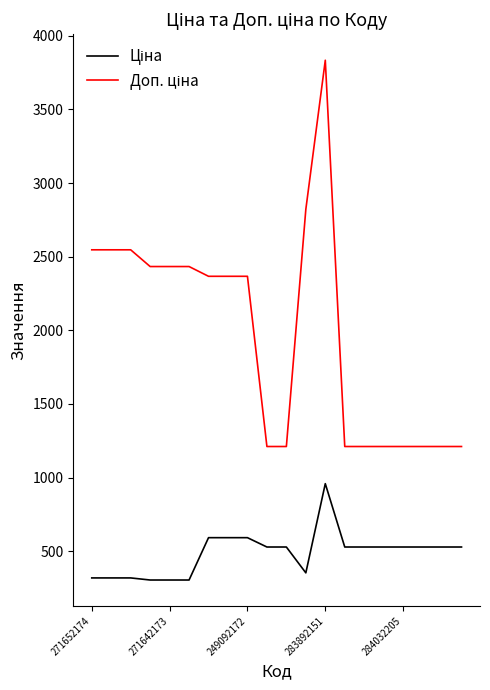

What is the minimum value shown in the chart?

304.1